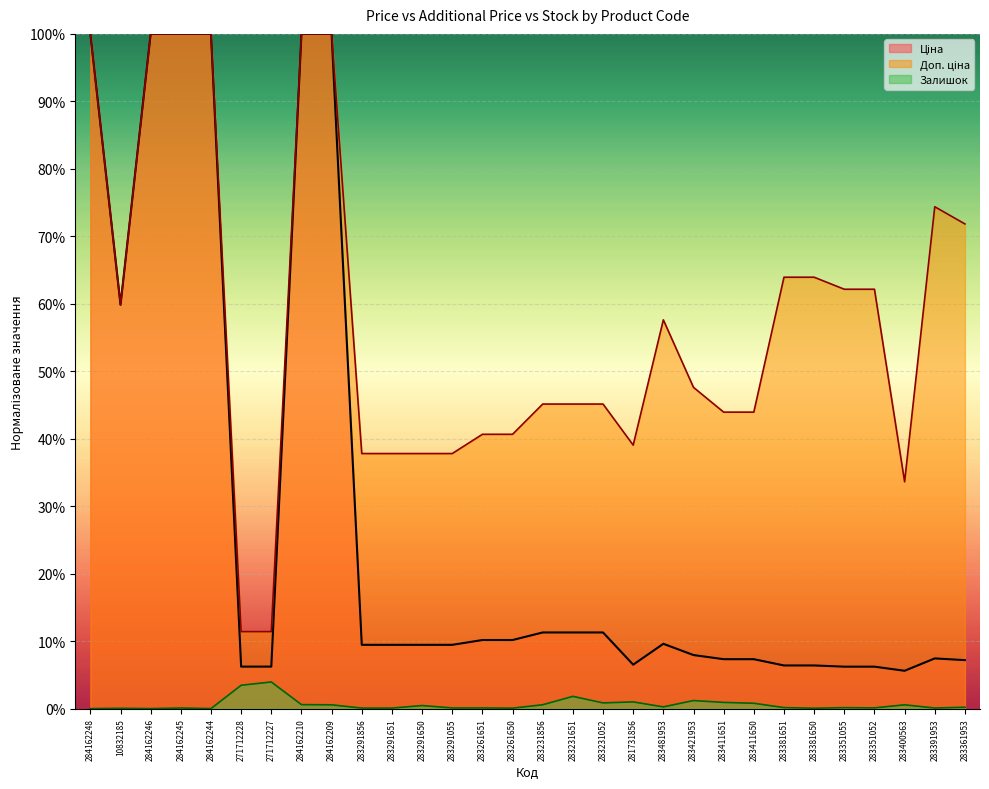

List the series in order of their overall mean, highest first.

Доп. ціна, Ціна, Залишок